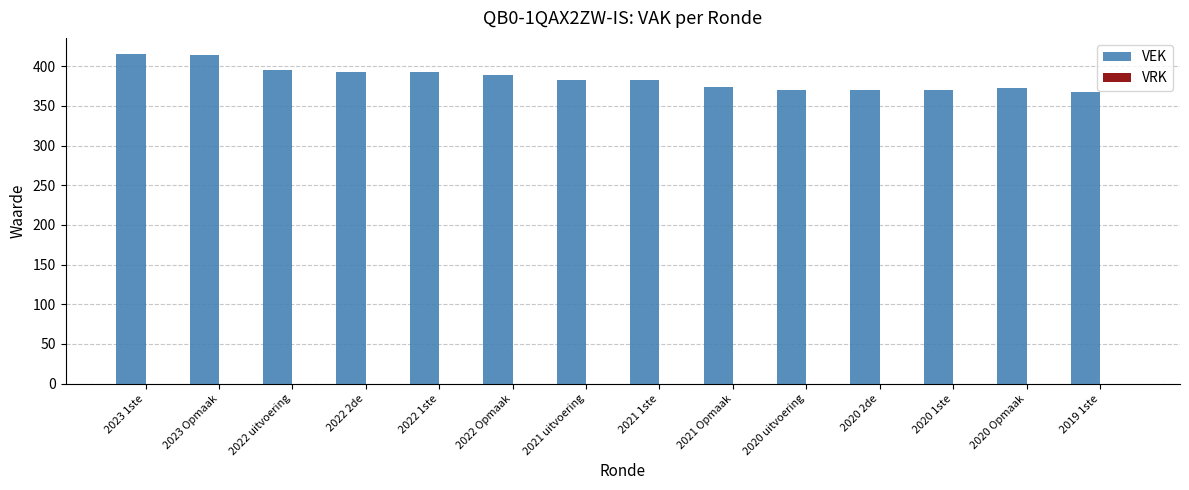

What is the minimum value shown in the chart?

367